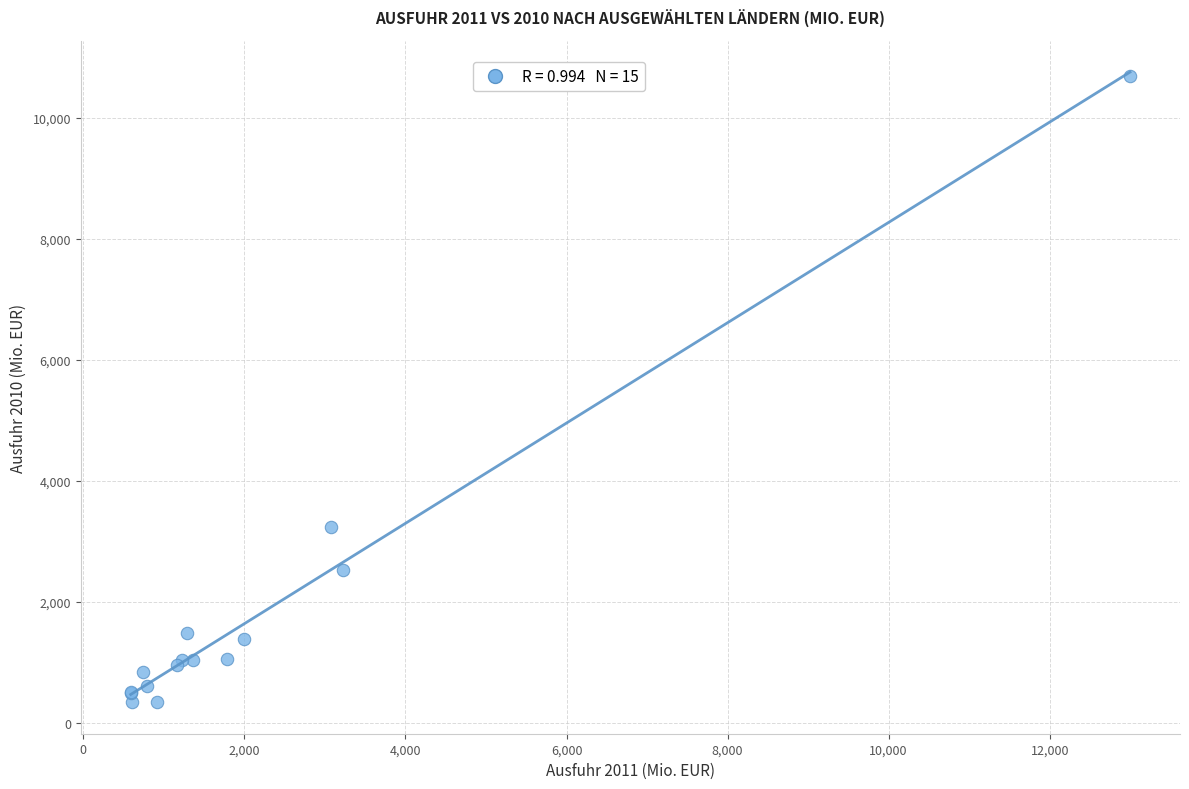

What Y value in the scatter plot is closest to 5520?

3248.7